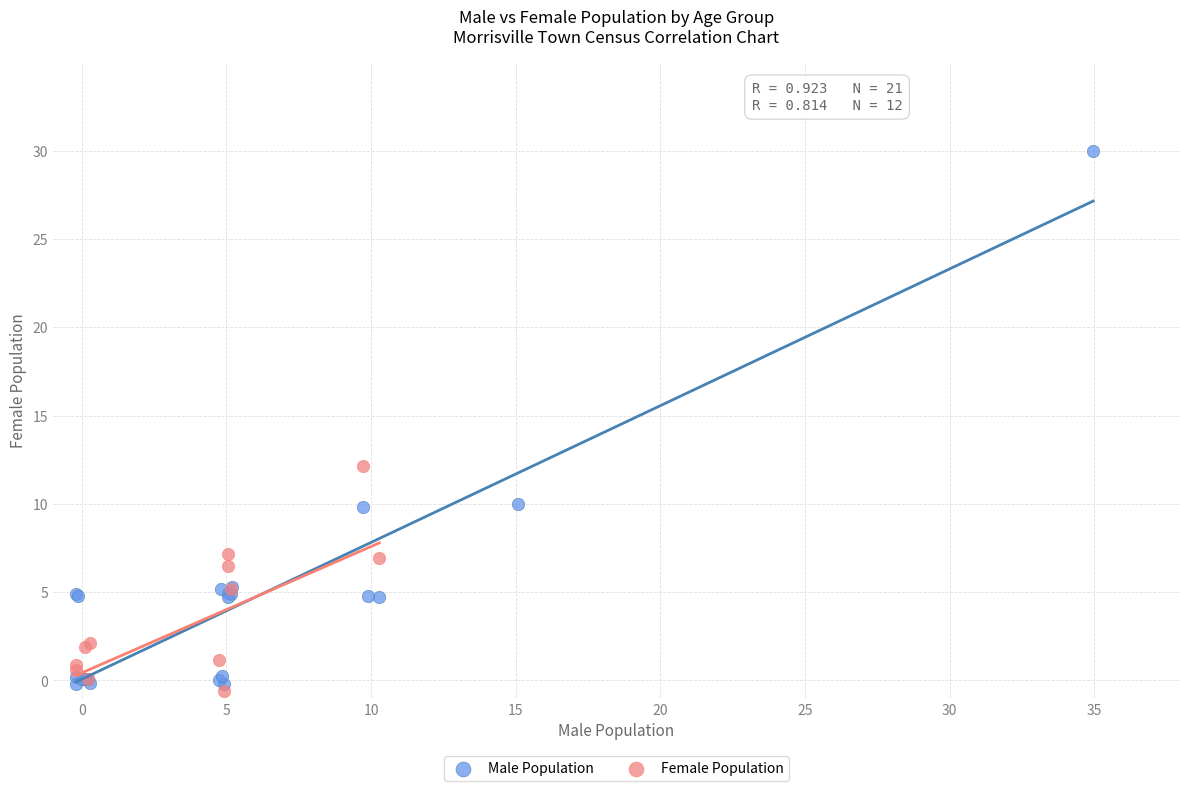

Which series reaches the maximum Y coordinate?

Male Population